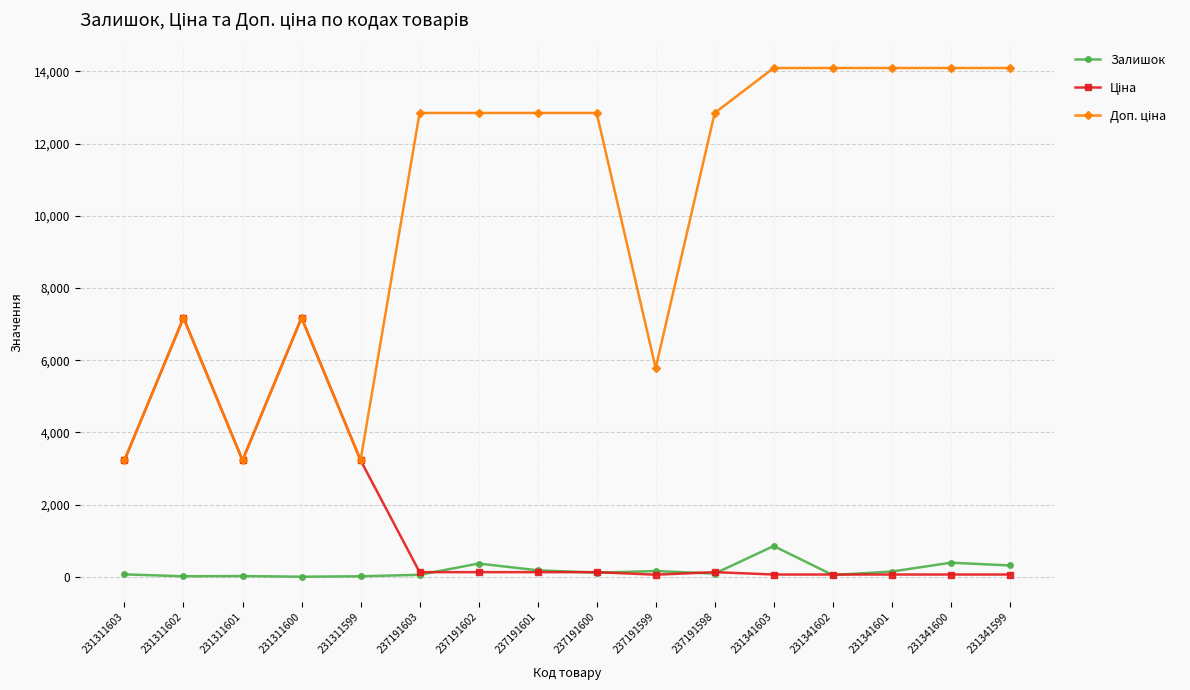

How many series are shown in this chart?

3